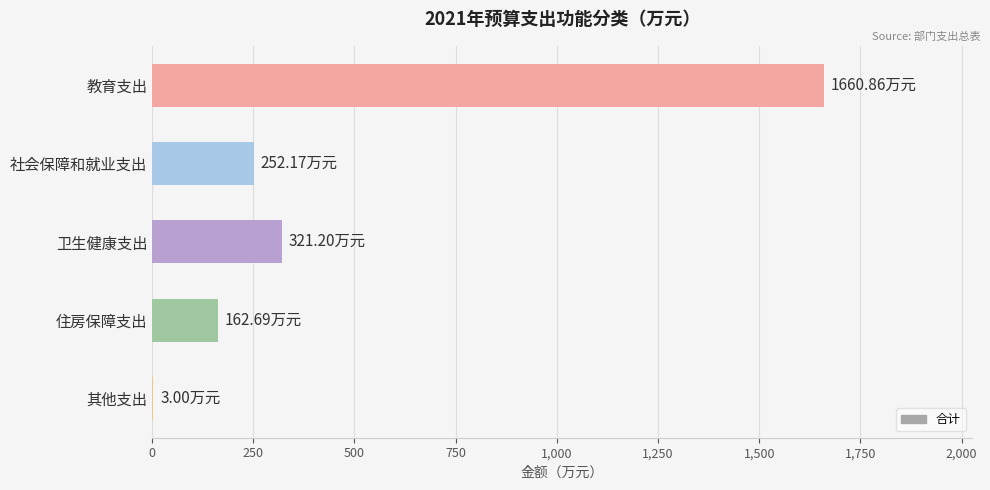

What is the sum of all values?

2399.9